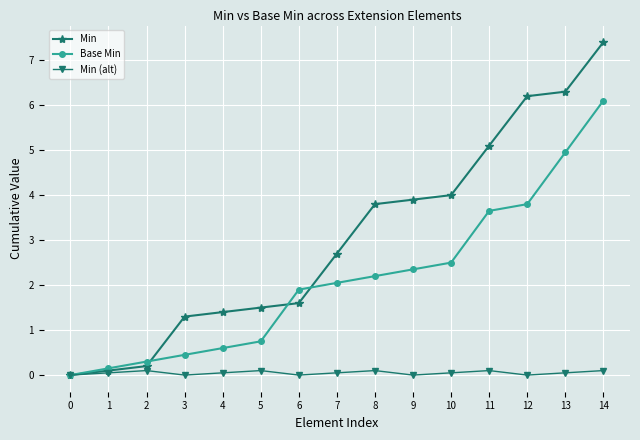

Is this an area chart (filled region under the line)?

No